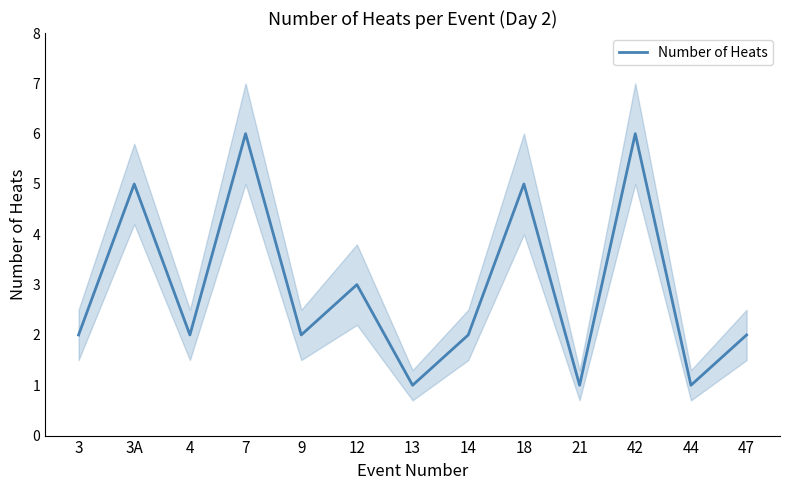

What is the sum of all values?

38